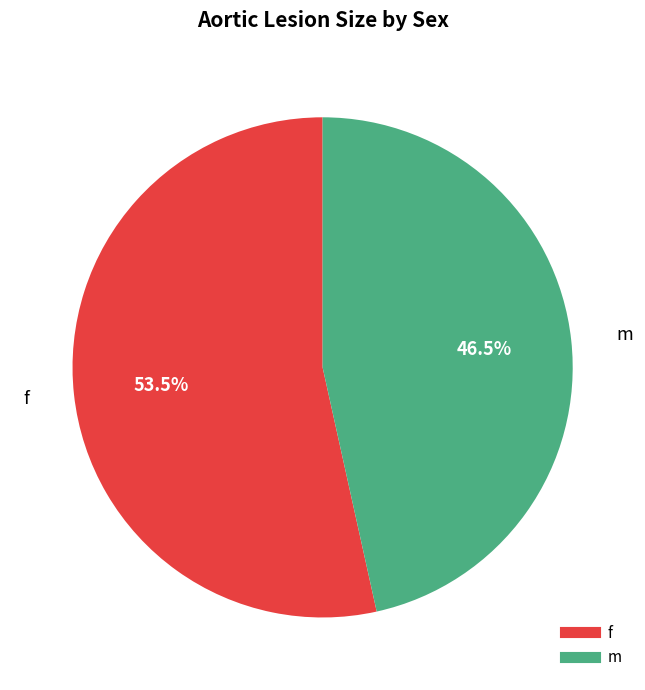

To the nearest percent, what is the difference between the largest and smallest slice percentages?

7%